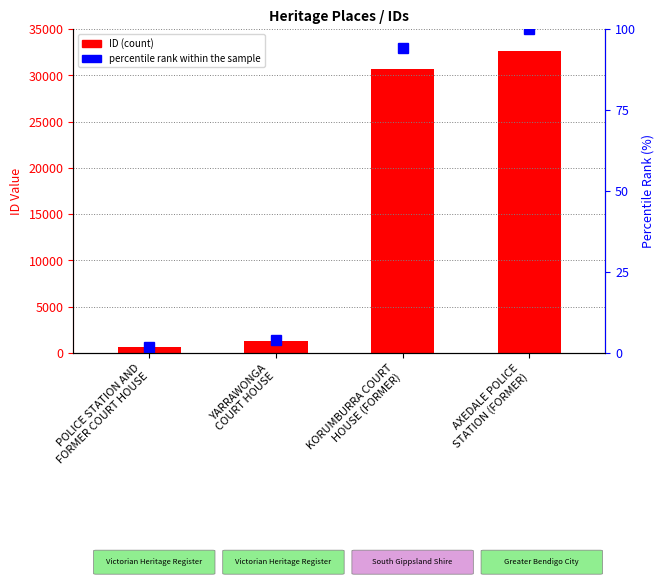

Does the chart contain any negative values?

No